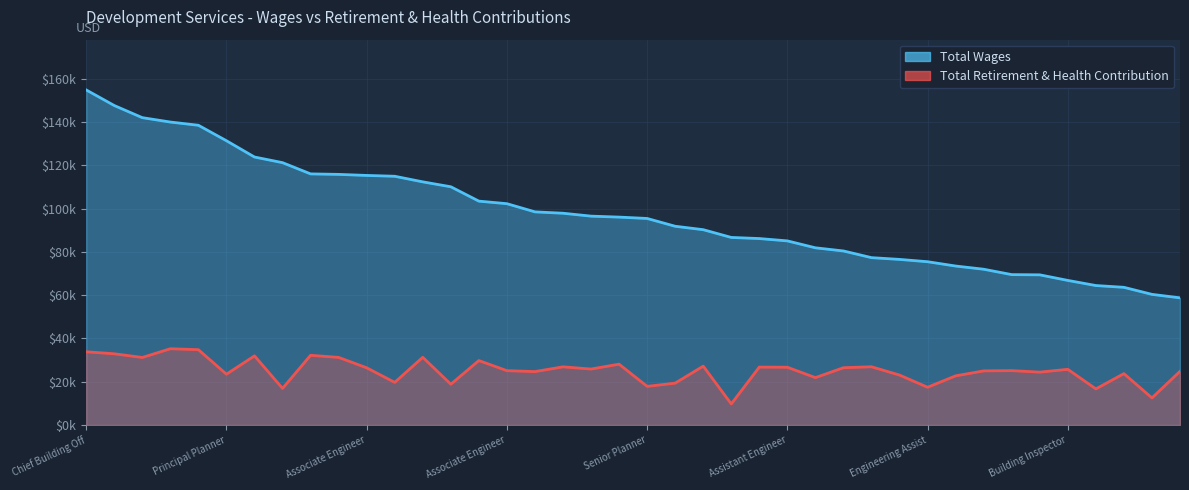

True or false: Total Retirement & Health Contribution and Total Wages cross at least once.

False